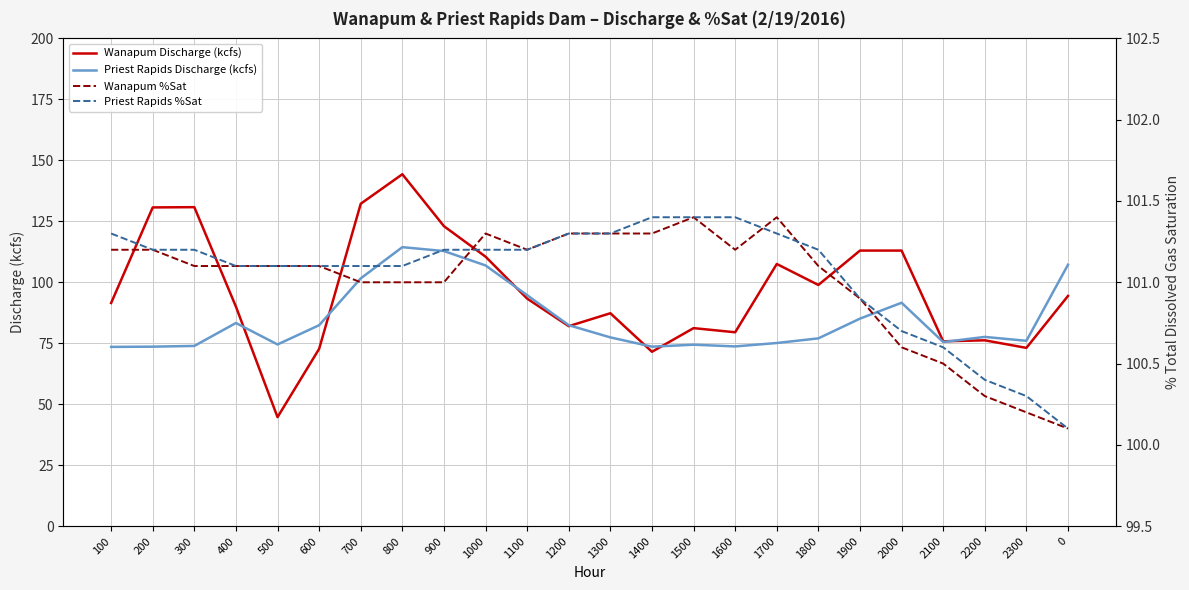

Which series has the largest total across all categories?

Priest Rapids %Sat